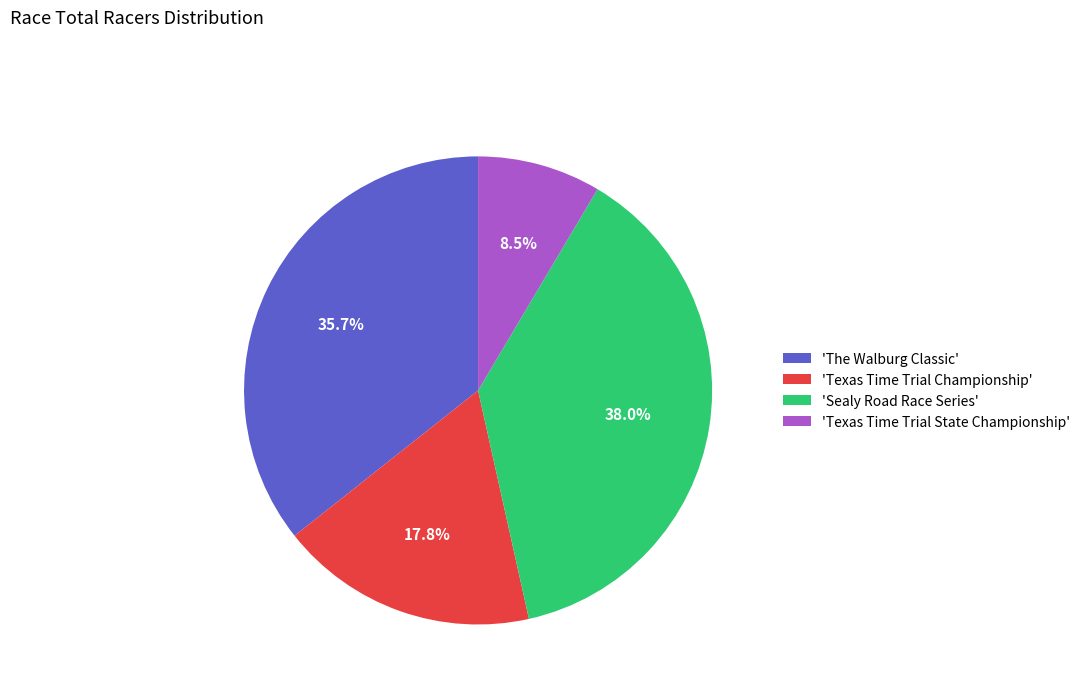

Rank the categories by value from highest to lowest.

'Sealy Road Race Series', 'The Walburg Classic', 'Texas Time Trial Championship', 'Texas Time Trial State Championship'